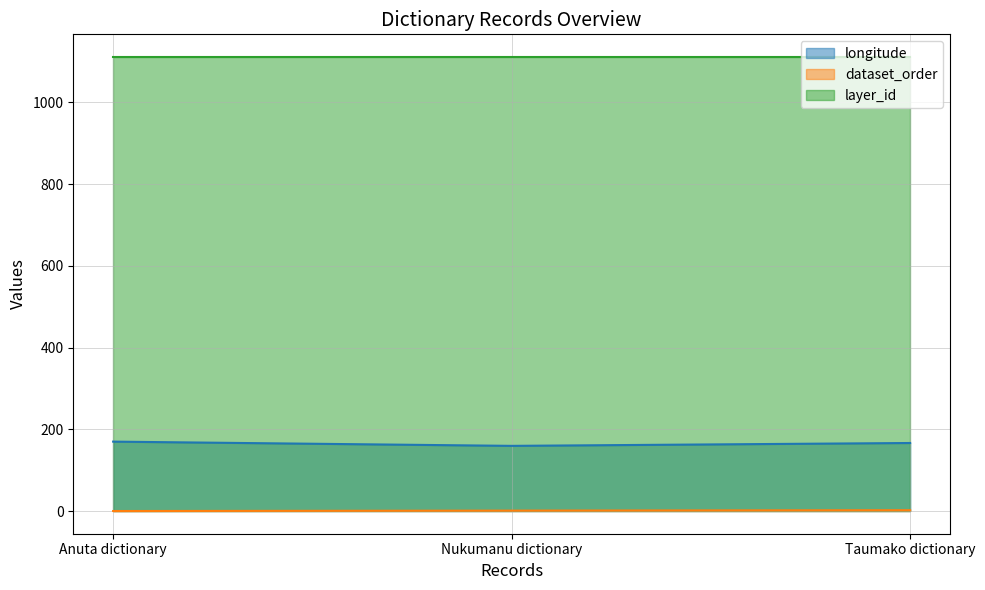

What is the total value across all series at Anuta dictionary?

1280.8